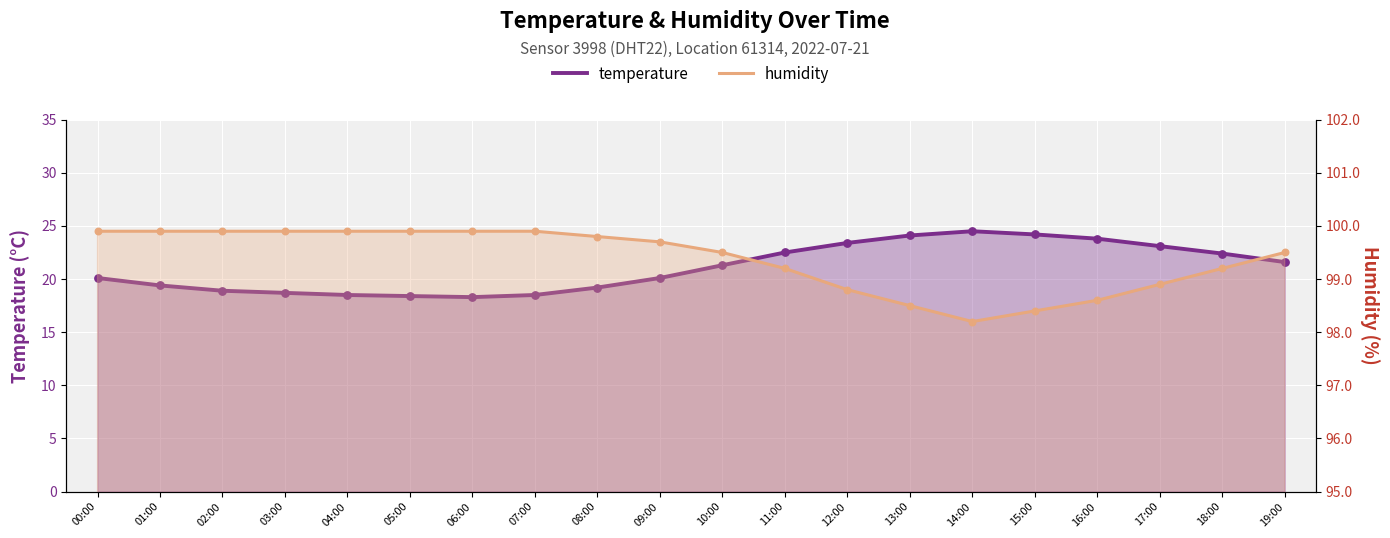

What is the total value across all series at 13:00?

122.6